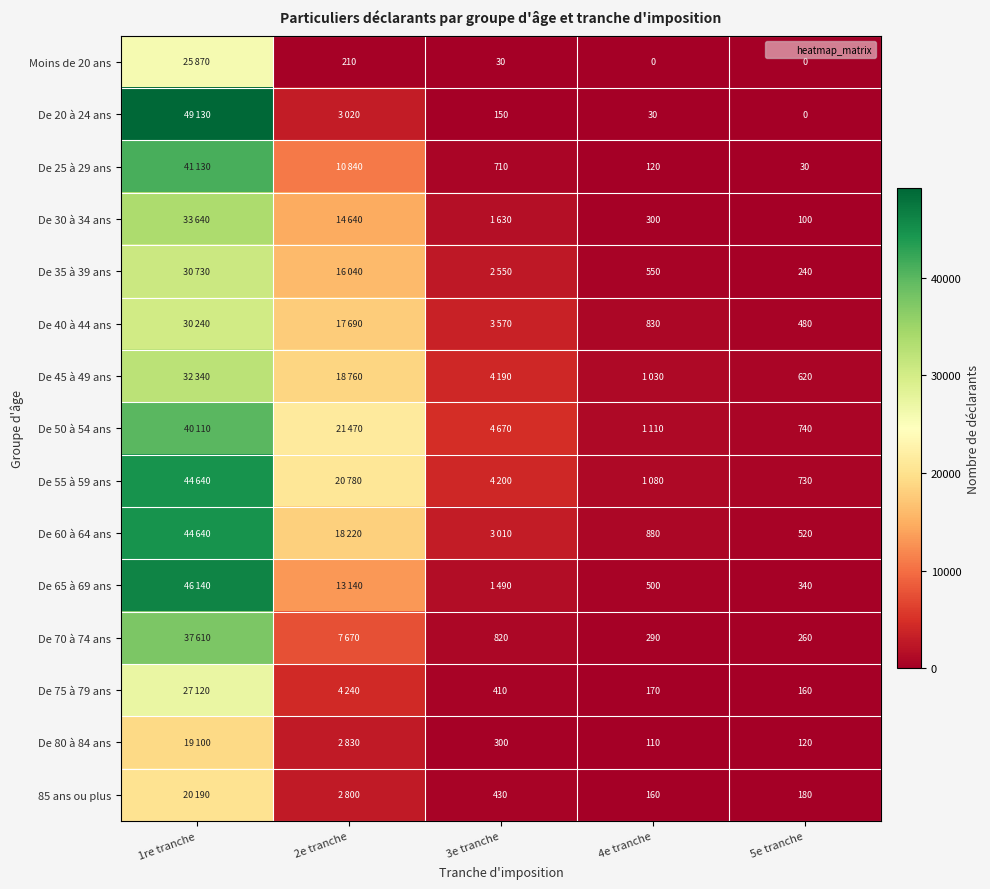

Count the number of data series in this chart.

15